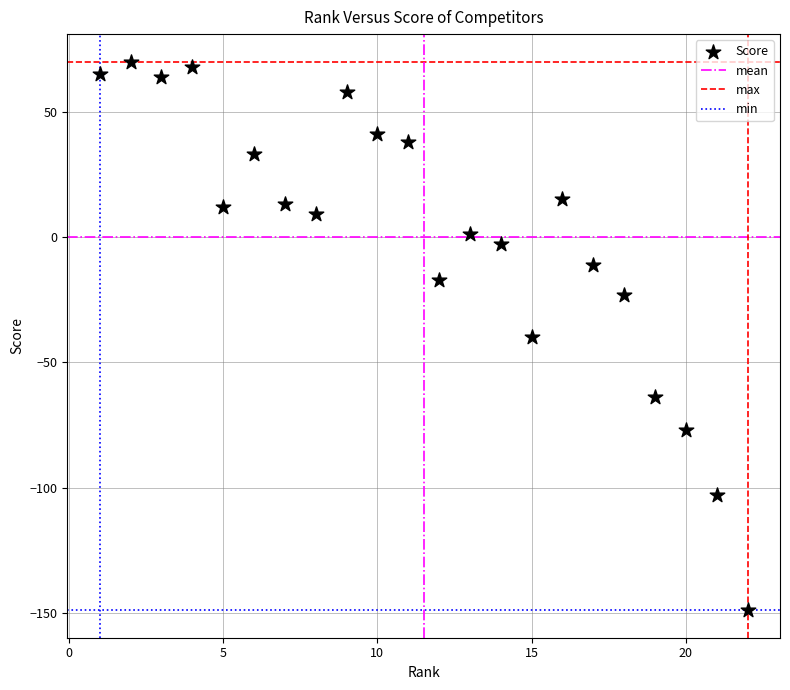

What is the range of Y values (max minus min)?

219